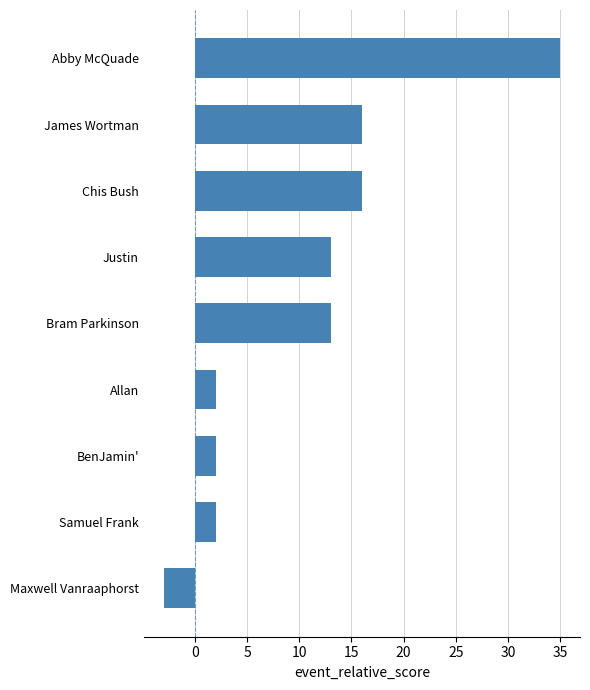

How many values are below 13?

4